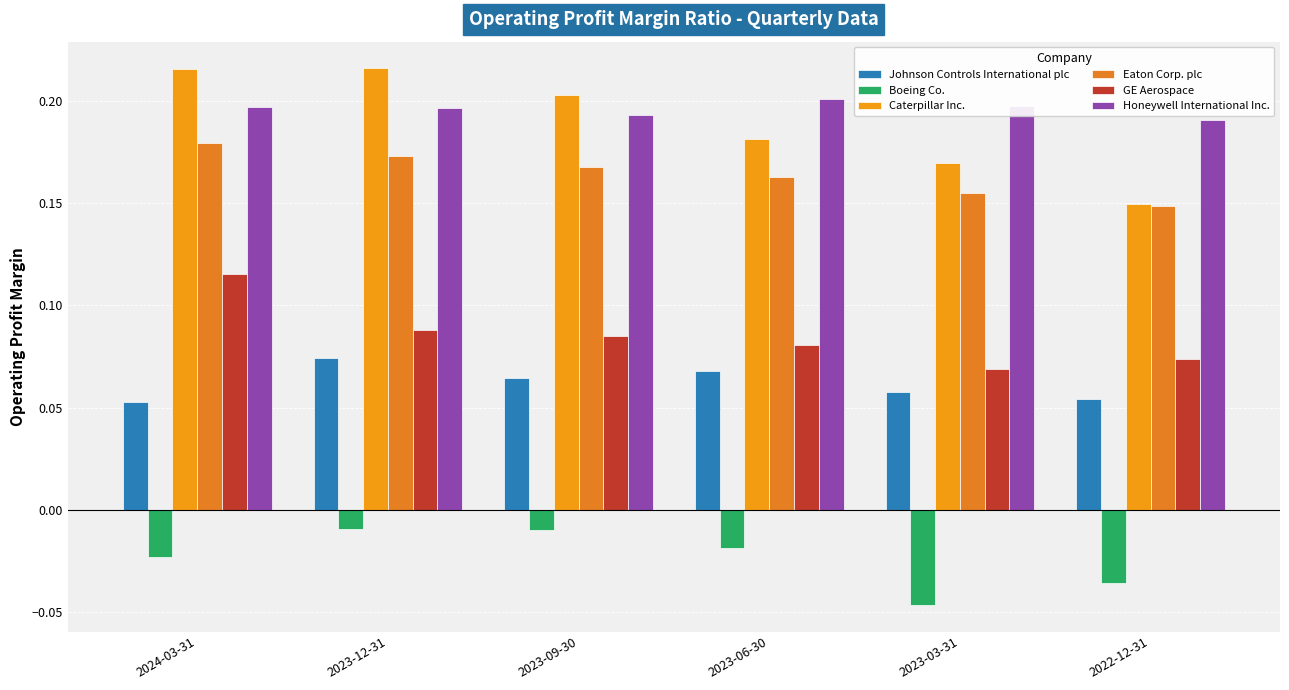

Reading right to left, what are all the values shown in this chart?

Johnson Controls International plc: 2022-12-31=0.1	2023-03-31=0.1	2023-06-30=0.1	2023-09-30=0.1	2023-12-31=0.1	2024-03-31=0.1
Boeing Co.: 2022-12-31=-0.0	2023-03-31=-0.0	2023-06-30=-0.0	2023-09-30=-0.0	2023-12-31=-0.0	2024-03-31=-0.0
Caterpillar Inc.: 2022-12-31=0.1	2023-03-31=0.2	2023-06-30=0.2	2023-09-30=0.2	2023-12-31=0.2	2024-03-31=0.2
Eaton Corp. plc: 2022-12-31=0.1	2023-03-31=0.2	2023-06-30=0.2	2023-09-30=0.2	2023-12-31=0.2	2024-03-31=0.2
GE Aerospace: 2022-12-31=0.1	2023-03-31=0.1	2023-06-30=0.1	2023-09-30=0.1	2023-12-31=0.1	2024-03-31=0.1
Honeywell International Inc.: 2022-12-31=0.2	2023-03-31=0.2	2023-06-30=0.2	2023-09-30=0.2	2023-12-31=0.2	2024-03-31=0.2